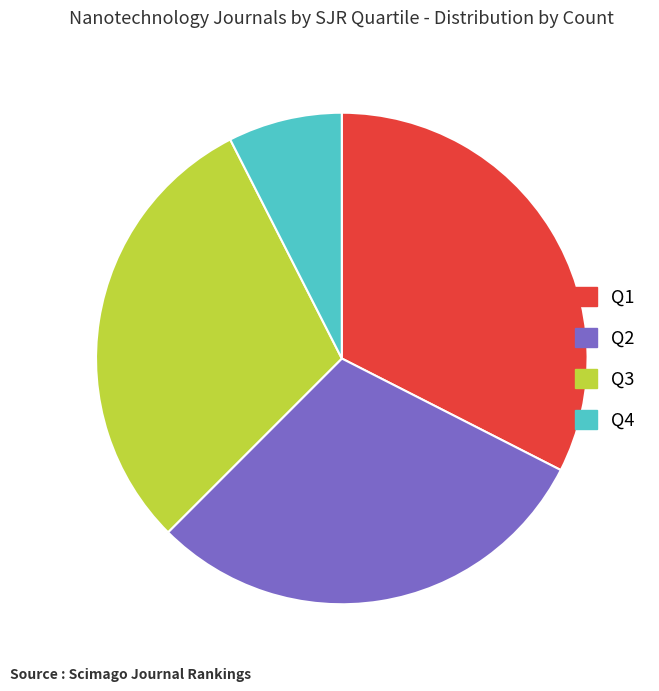

Combined, do Q2 and Q4 account for over 50%?

No